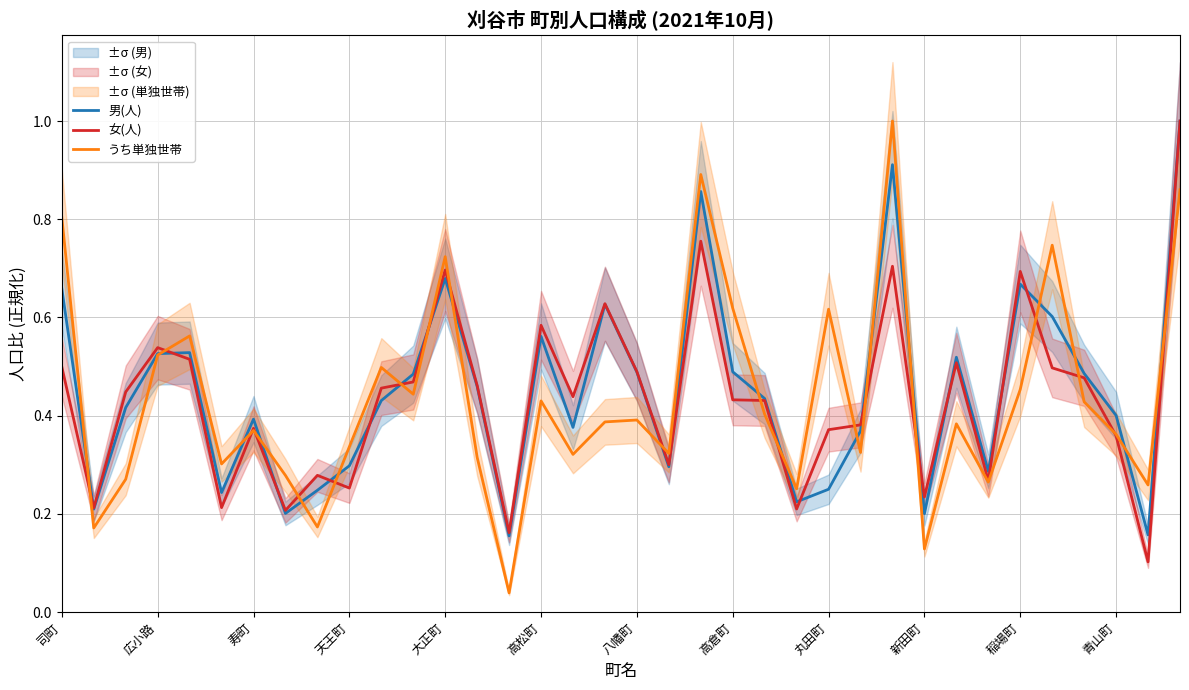

Is it true that うち単独世帯 equals 1.4 at 35?

False